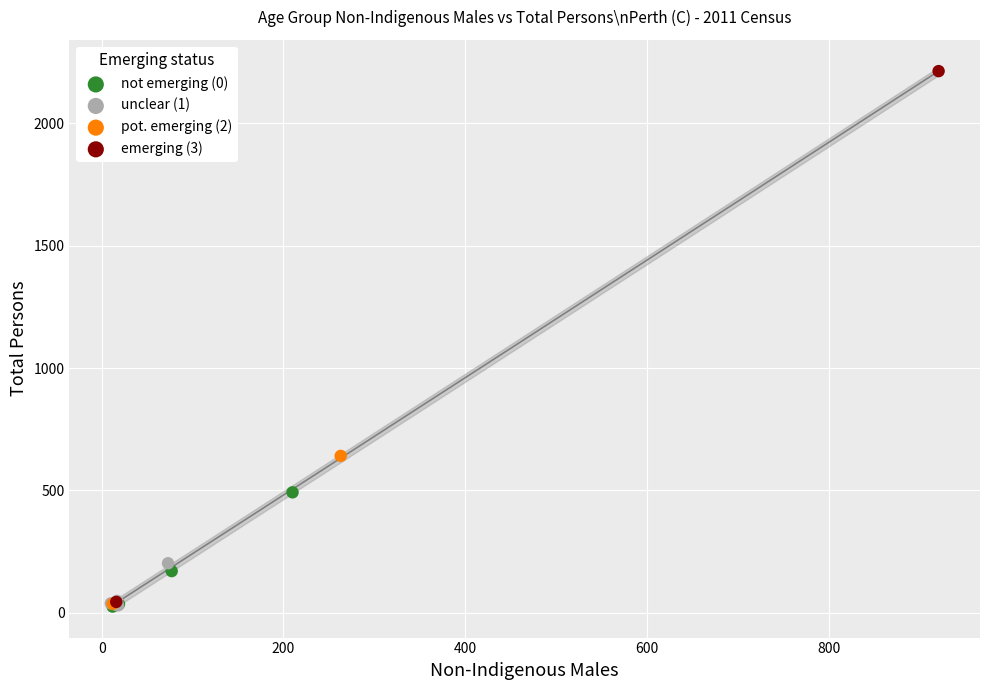

Which series reaches the maximum Y coordinate?

emerging (3)